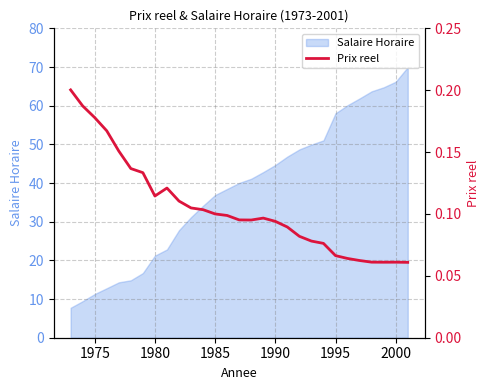

What is the highest value of the Salaire Horaire series?

70.0